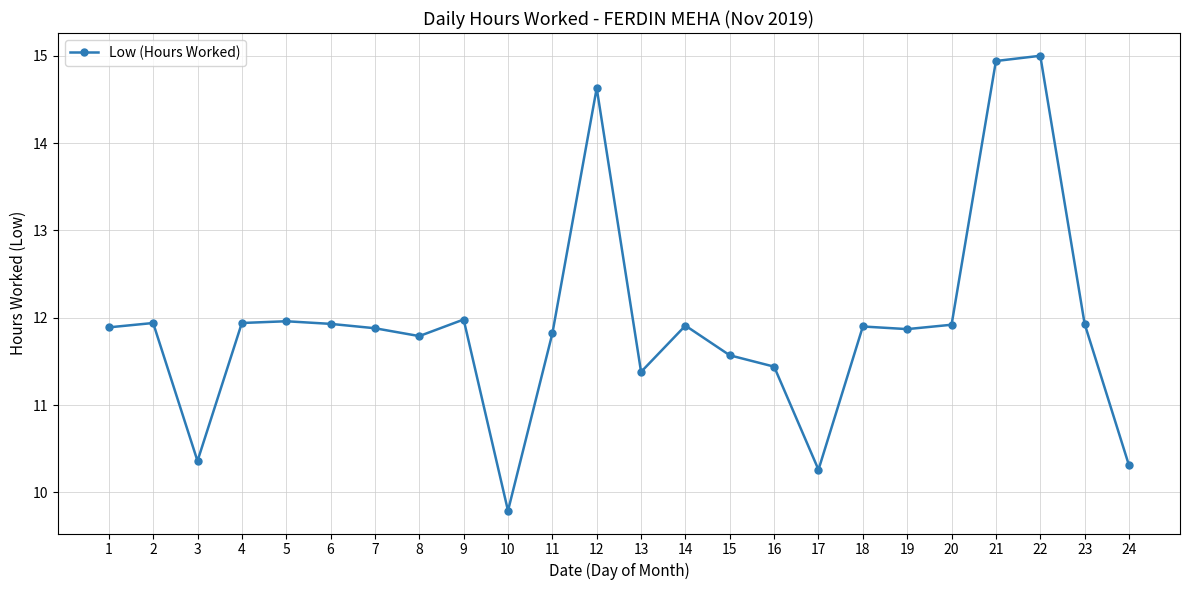

Approximately how many times larger is the value at 2 compared to 15?

1.0